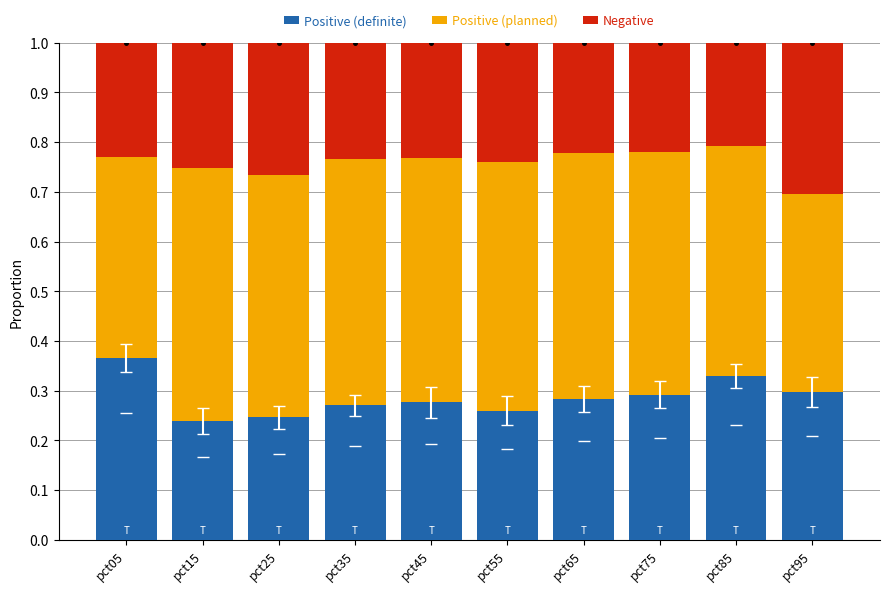

Is it true that Negative equals 0.3 at pct65?

False